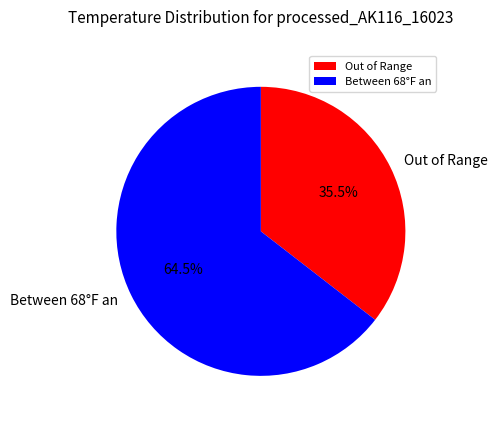

Do Between 68°F an and Out of Range together represent more than half of the pie?

Yes